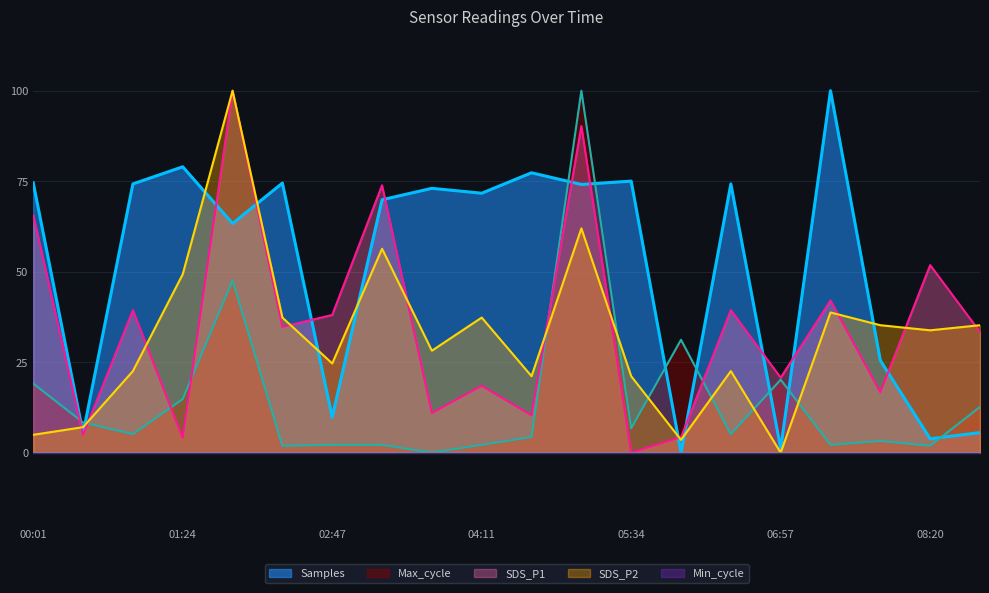

What is the difference between the Samples values at 06:02 and 01:24?

79.0